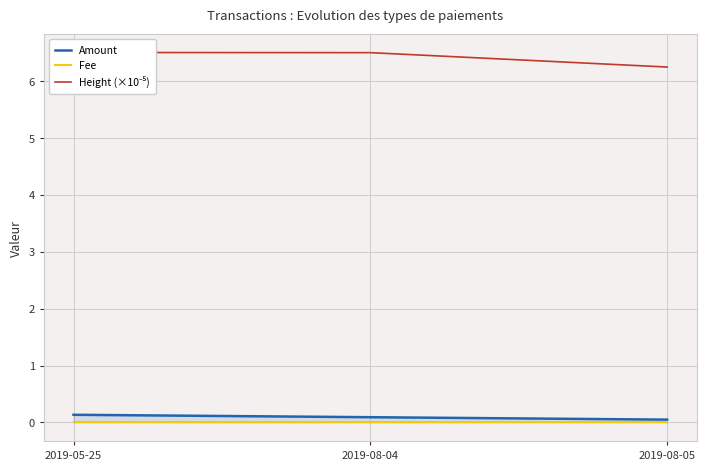

At how many categories does at least one series exceed 5?

3